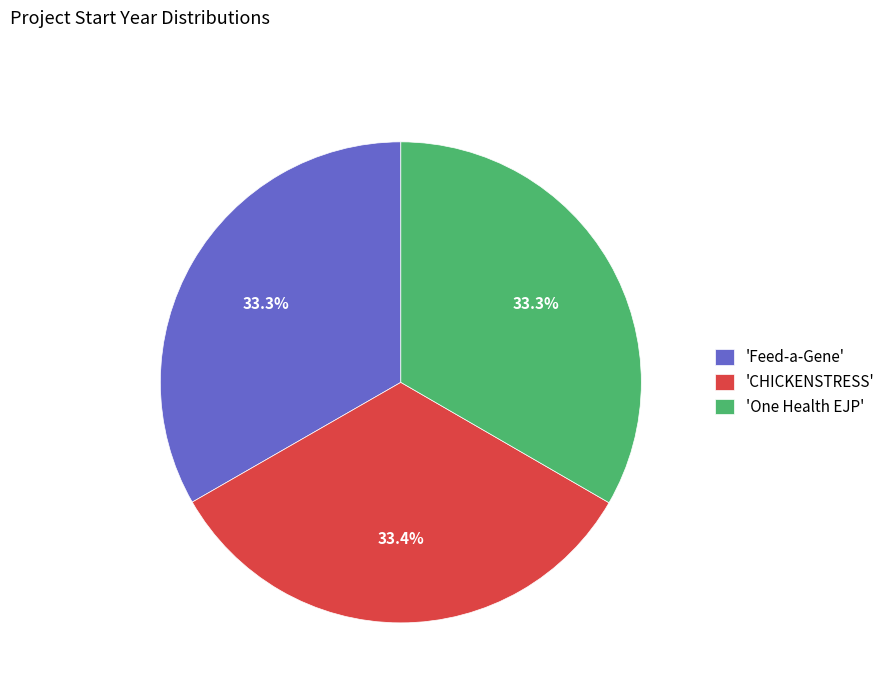

Does 'CHICKENSTRESS' account for over 50% of the chart?

No